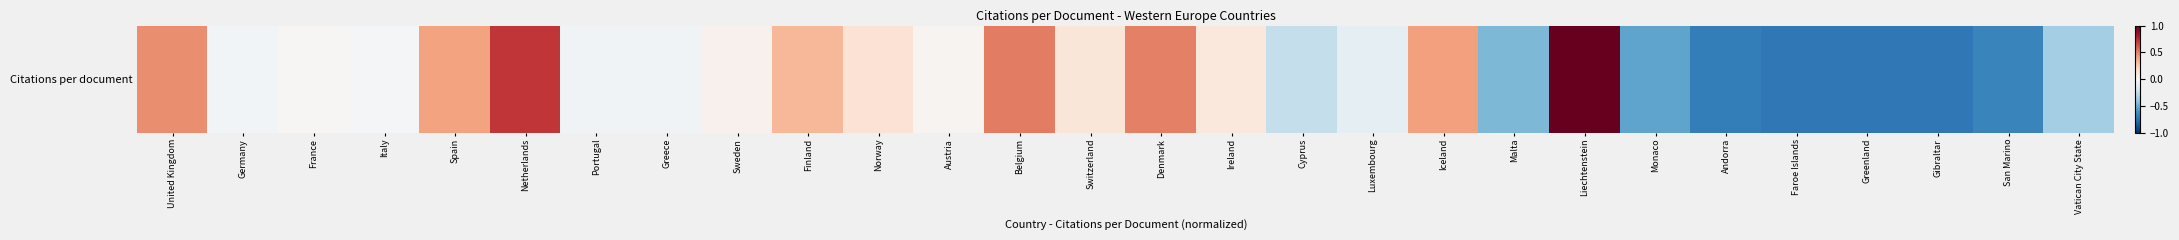

Rank the categories by value from lowest to highest.

Faroe Islands, Greenland, Gibraltar, Andorra, San Marino, Monaco, Malta, Vatican City State, Cyprus, Luxembourg, Portugal, Greece, Germany, Italy, France, Austria, Sweden, Ireland, Switzerland, Norway, Finland, Spain, Iceland, United Kingdom, Denmark, Belgium, Netherlands, Liechtenstein